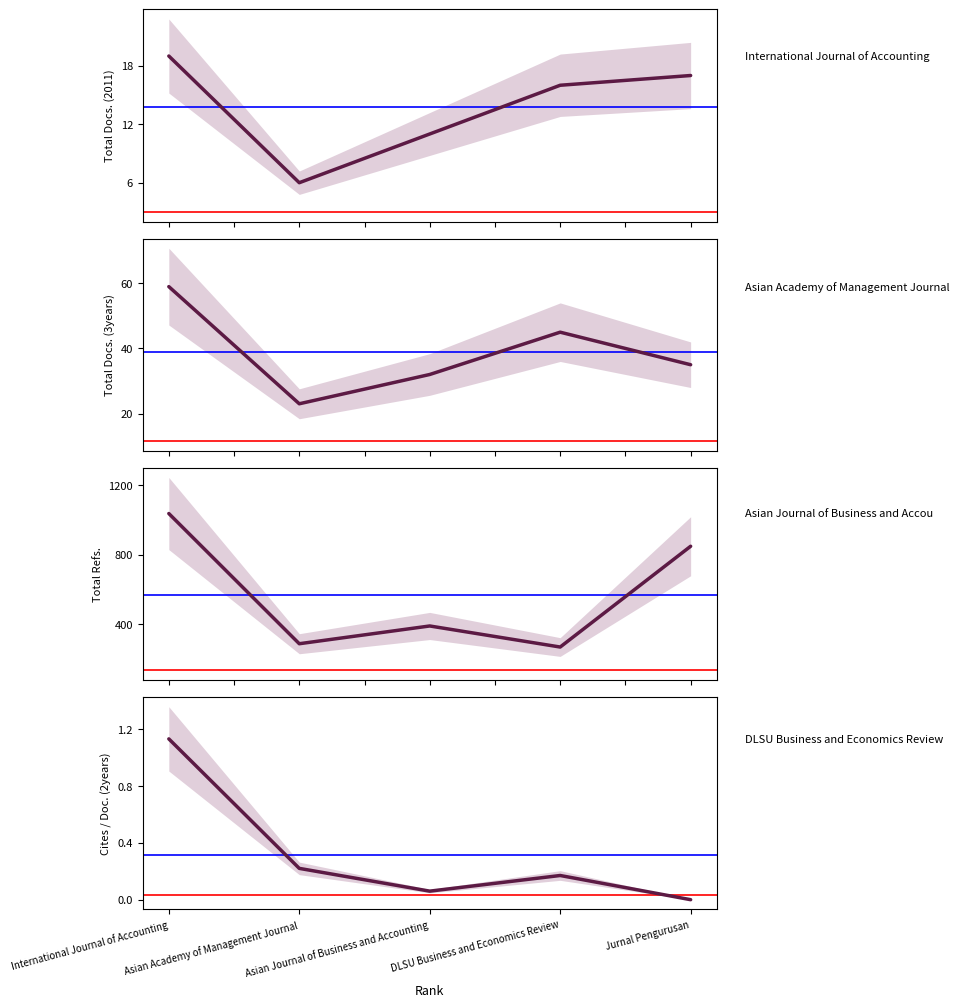

What are all the series names shown in the legend?

Total Docs. (2011), Total Docs. (3years), Total Refs., Cites / Doc. (2years)